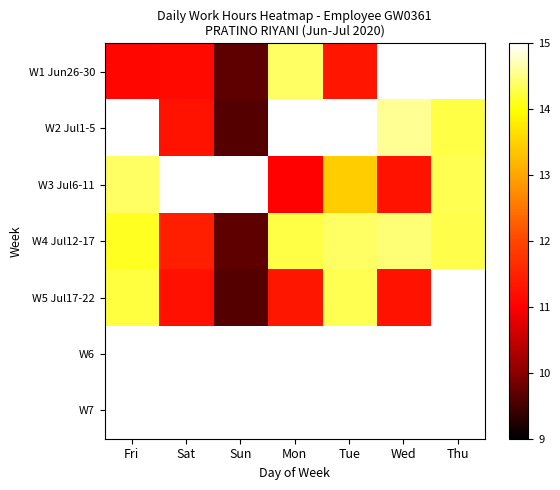

List the series in order of their overall mean, highest first.

W1 Jun26-30, W2 Jul1-5, W3 Jul6-11, W4 Jul12-17, W5 Jul17-22, W6, W7